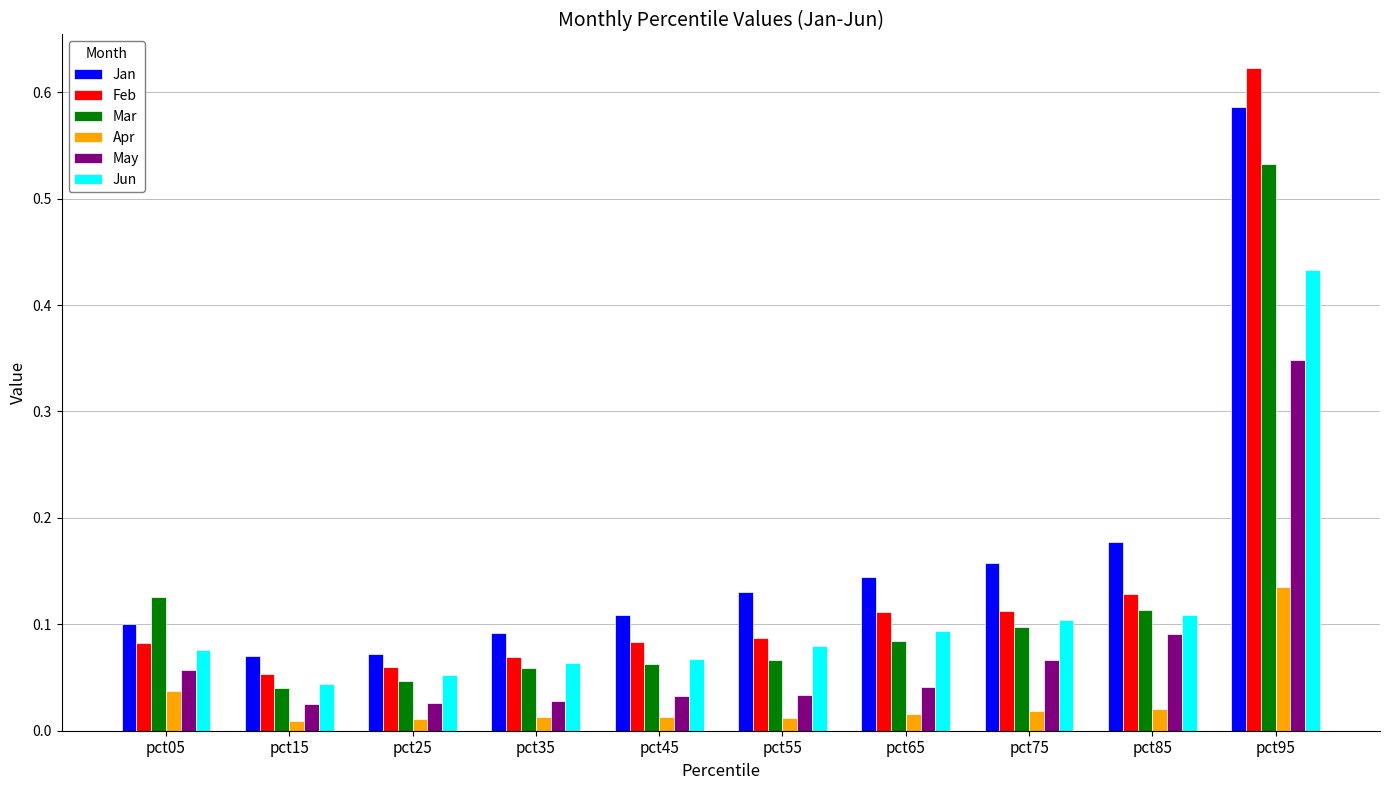

Does the chart contain stacked bars?

No